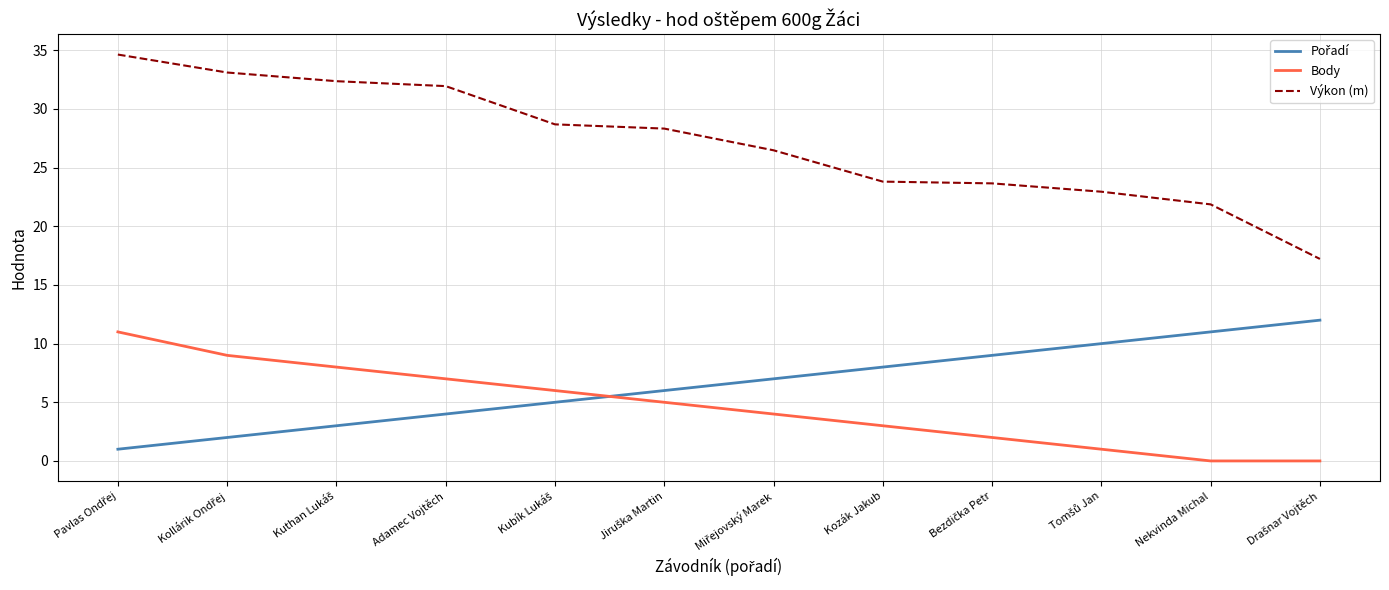

Which series has the largest range (max minus min)?

Výkon (m)